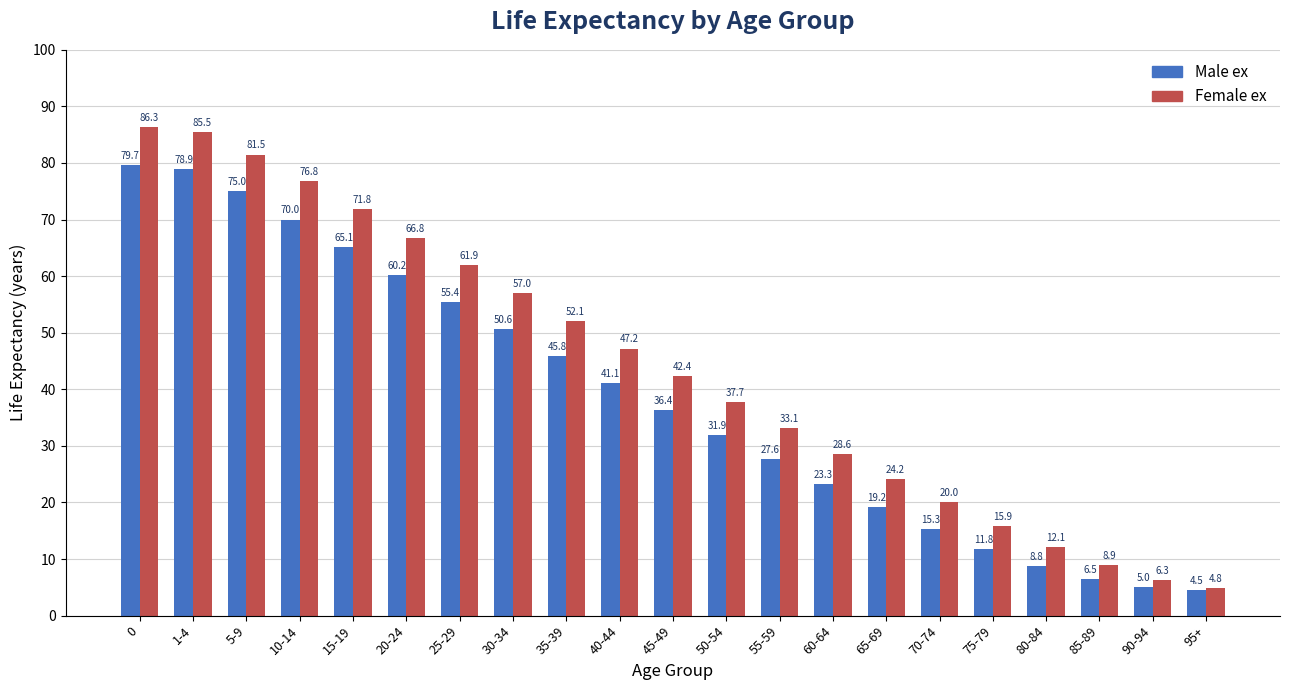

What is the spread (max minus min) of values at 35-39?

6.3